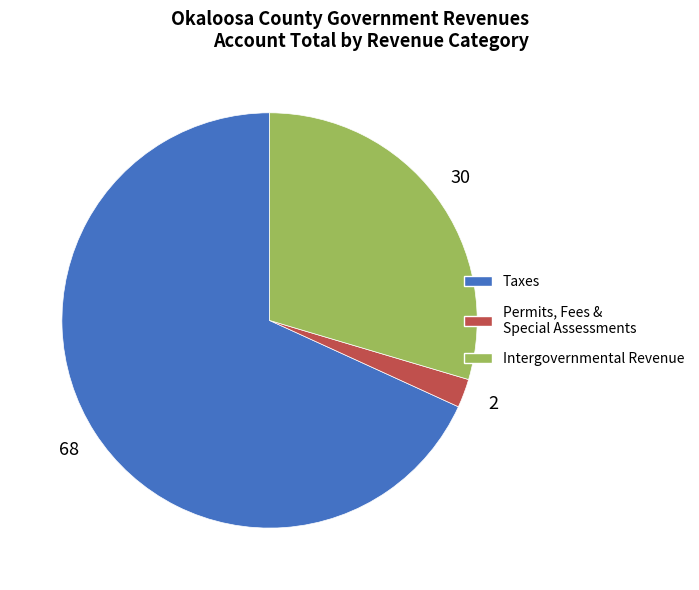

Is there any slice that represents more than half of the pie?

Yes